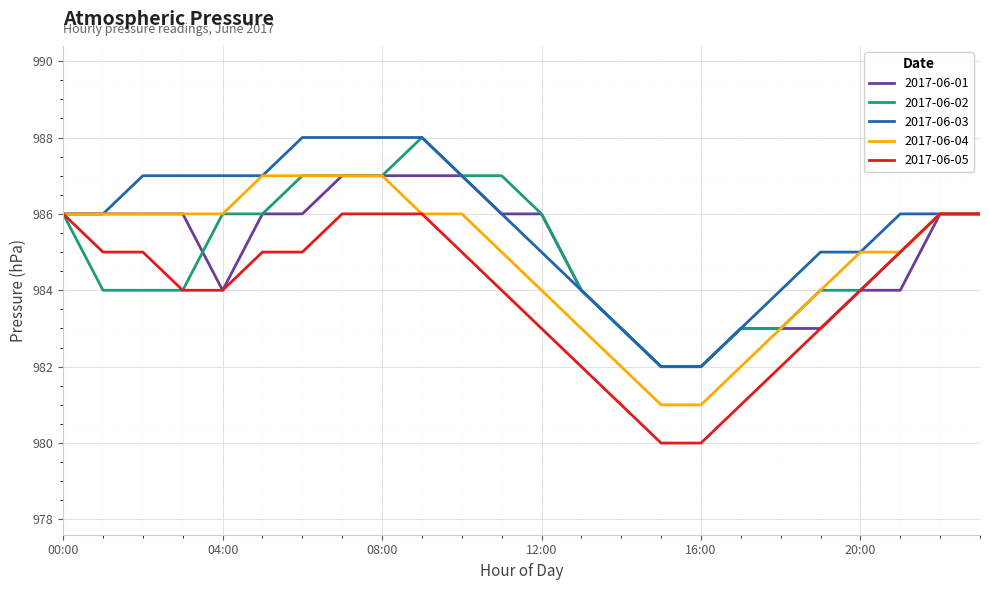

What is the difference between the maximum and minimum values in the 2017-06-02 series?

6